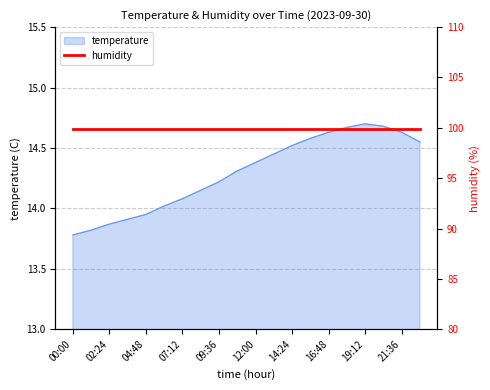

Between 19:12 and 18:00, which is larger?

19:12